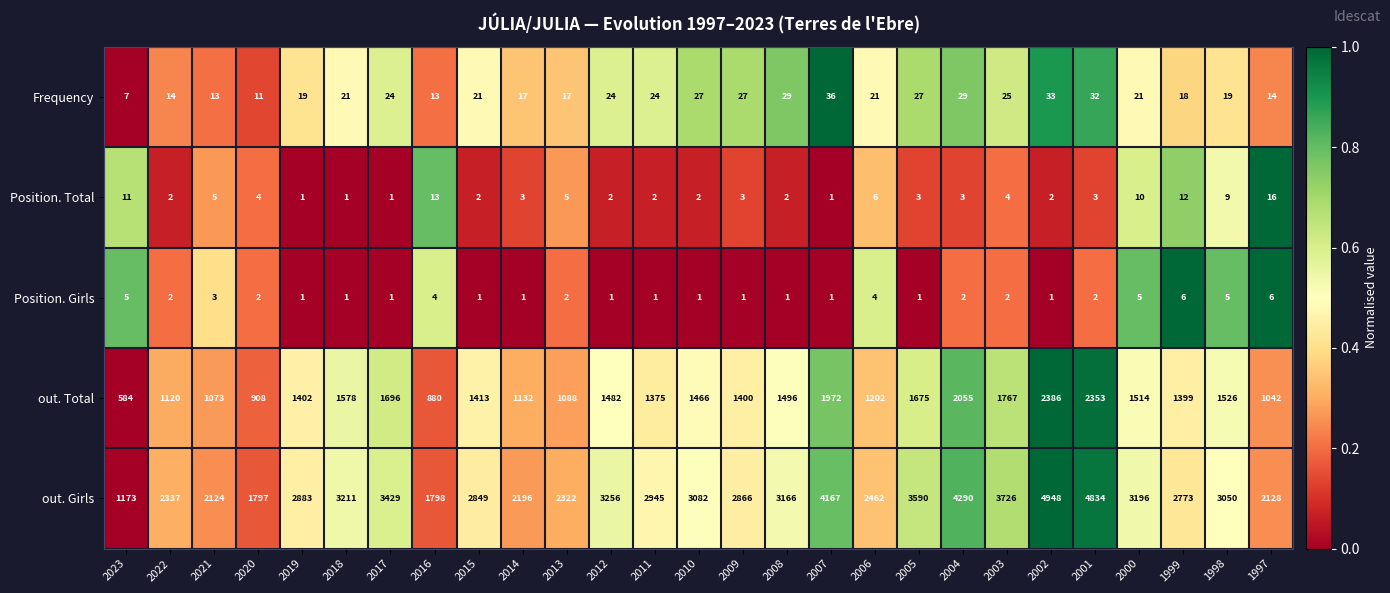

At how many categories does at least one series exceed 3091?

11